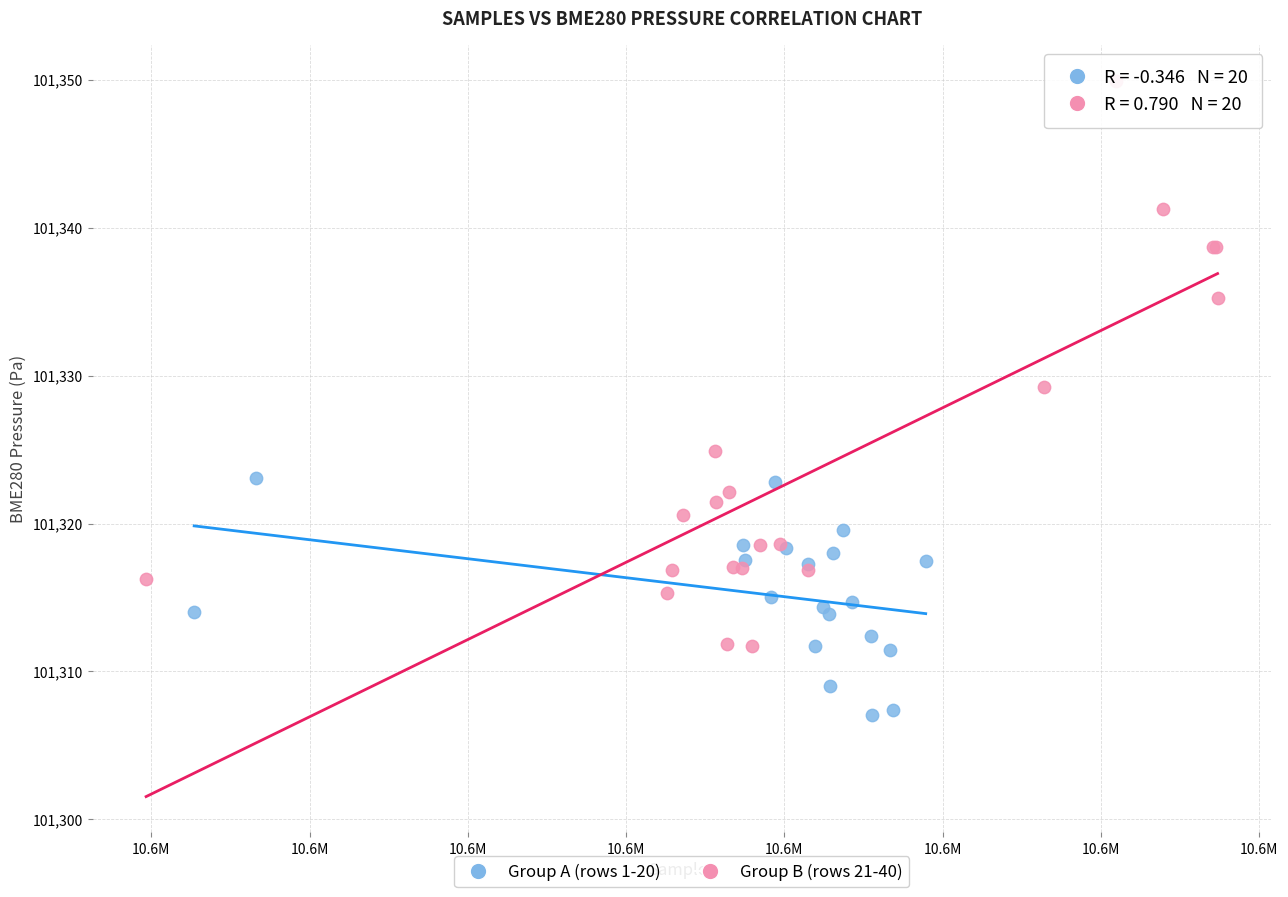

What are all the series names shown in the legend?

Group A (rows 1-20), Group B (rows 21-40)